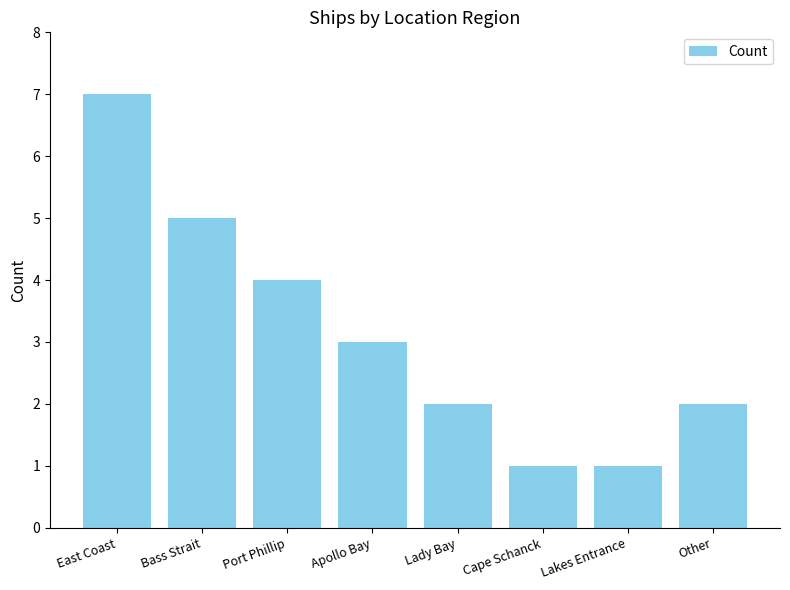

Reading left to right, what are all the values shown in this chart?

East Coast=7	Bass Strait=5	Port Phillip=4	Apollo Bay=3	Lady Bay=2	Cape Schanck=1	Lakes Entrance=1	Other=2